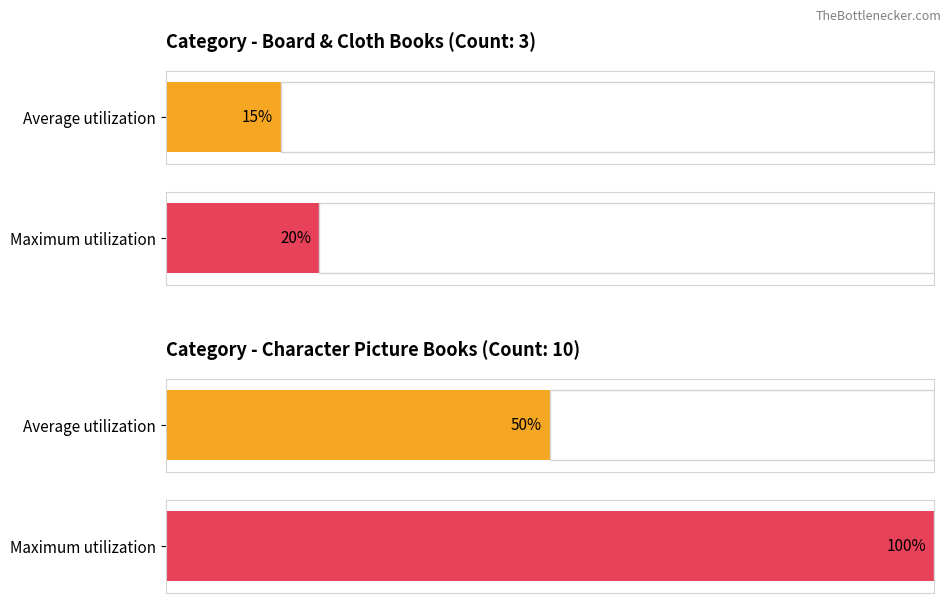

The value at Character Picture Books is 10. True or false?

True